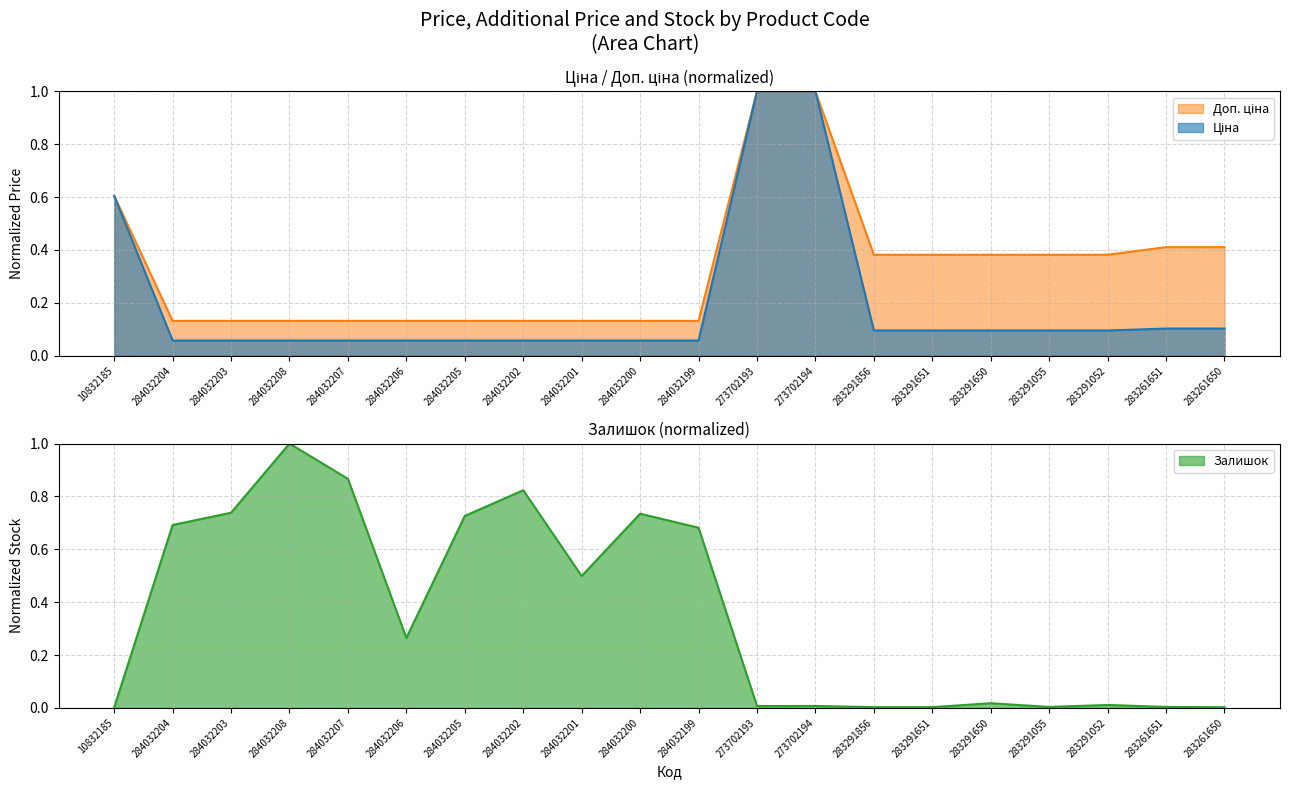

Is it true that Залишок equals 0.0 at 283291055?

True